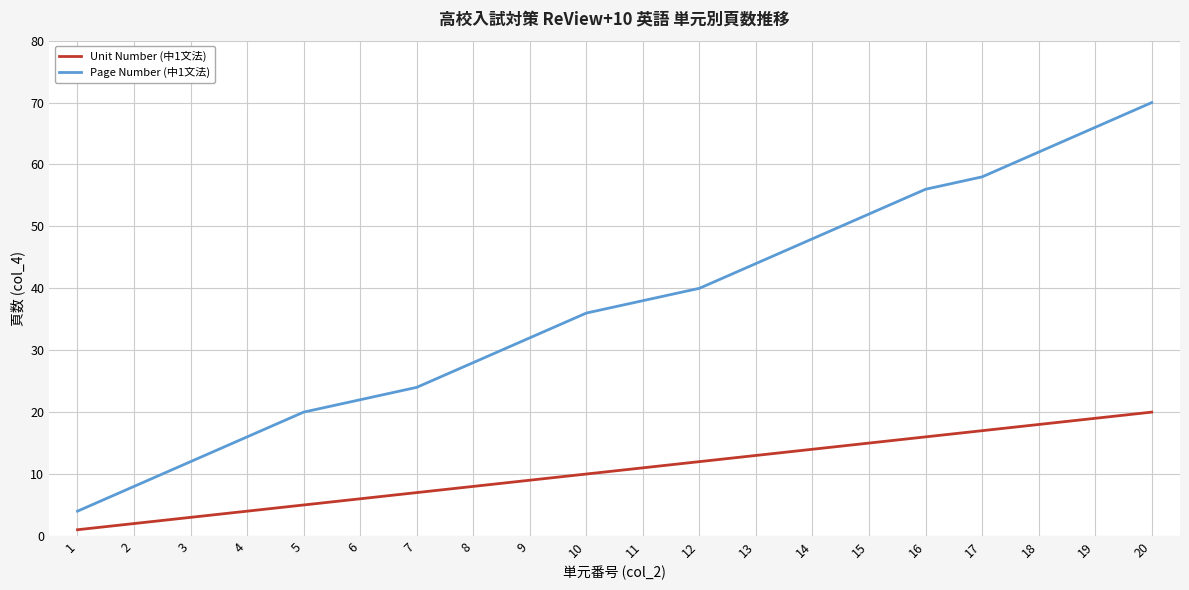

True or false: Unit Number (中1文法) and Page Number (中1文法) intersect in this chart.

False